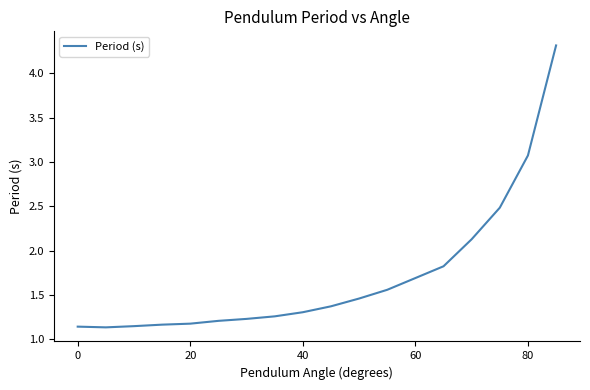

What is the maximum value shown in the chart?

4.3